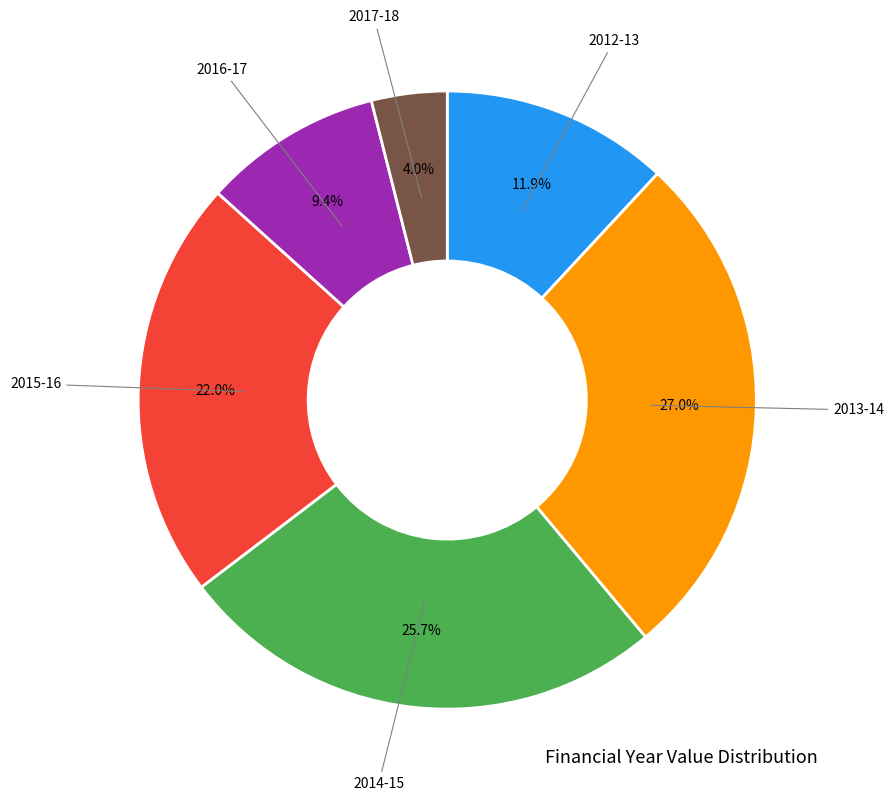

Is there any slice that represents more than half of the pie?

No